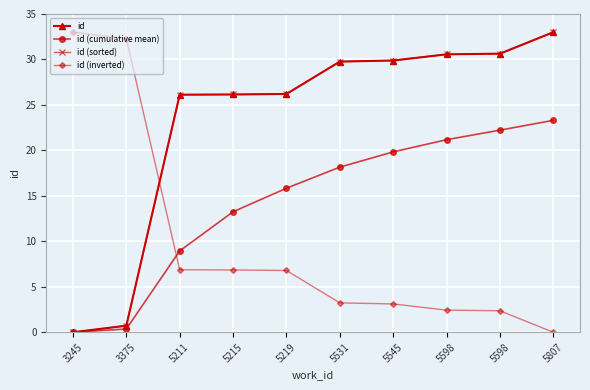

Is the value of id (cumulative mean) at 5598 greater than the value of id at 5211?

No